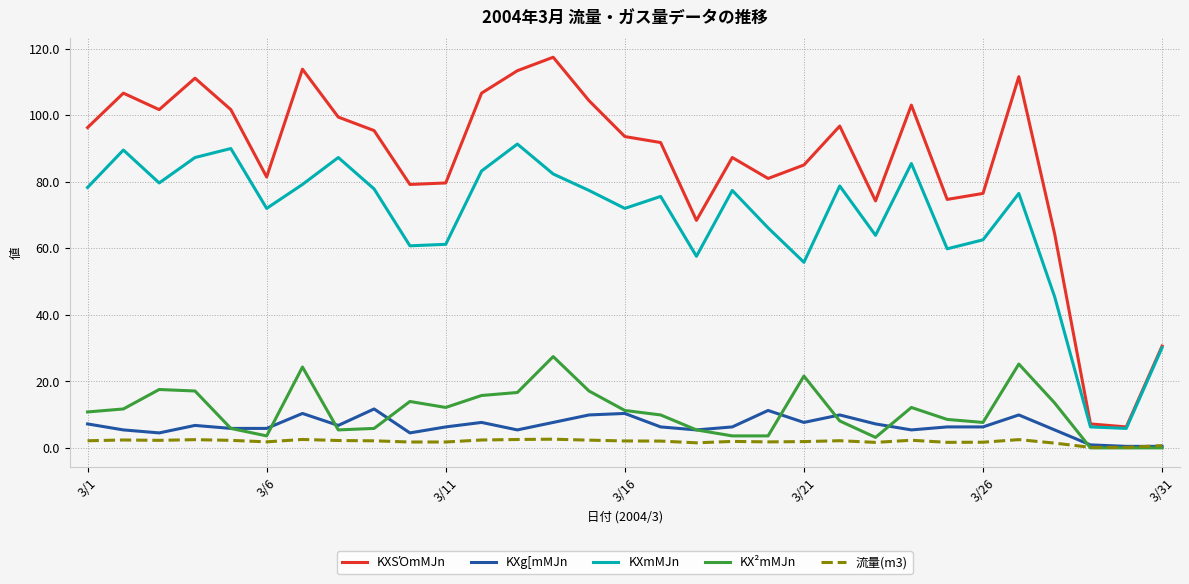

Does the chart display data point markers on the line(s)?

No